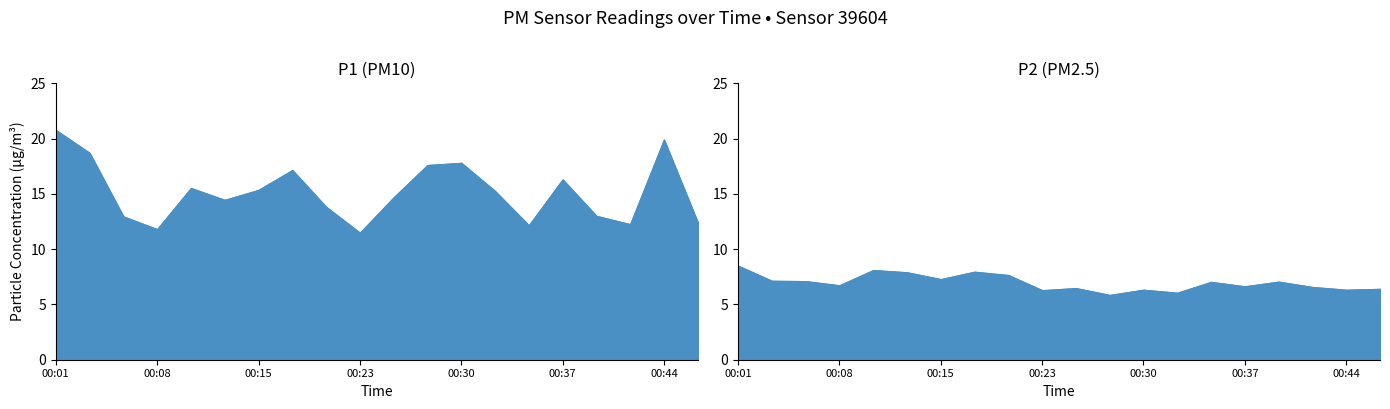

What is the total value across all series at 00:20?

21.5